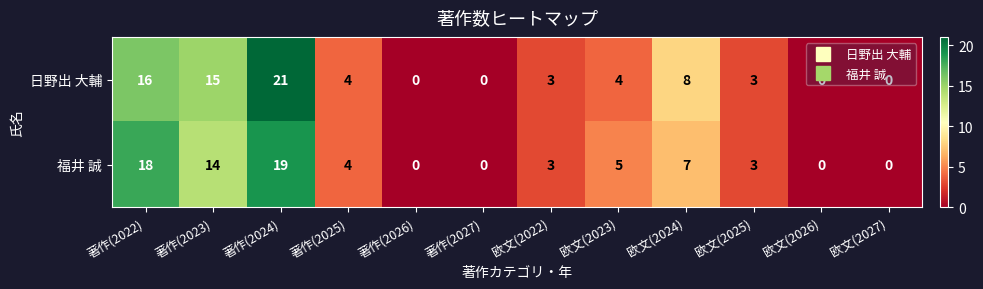

True or false: 日野出 大輔 has a value of 5 at 欧文(2022).

False